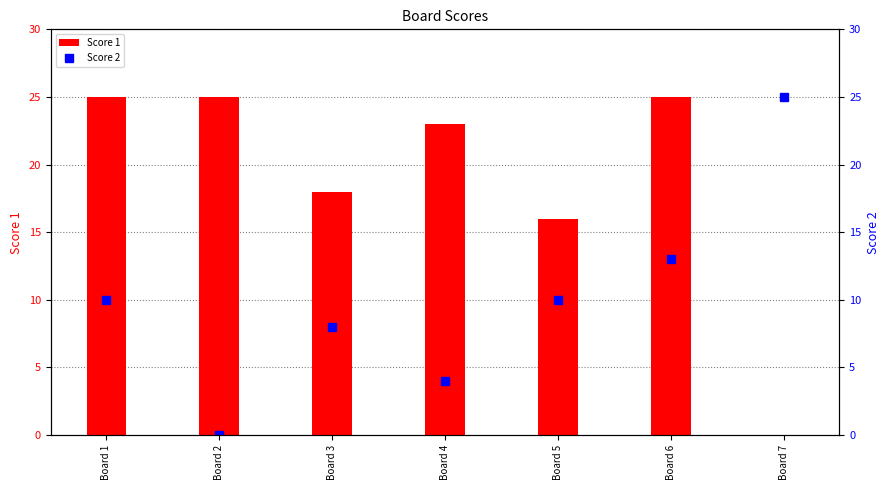

What is the difference between the second highest and second lowest values in the Score 1 series?

9